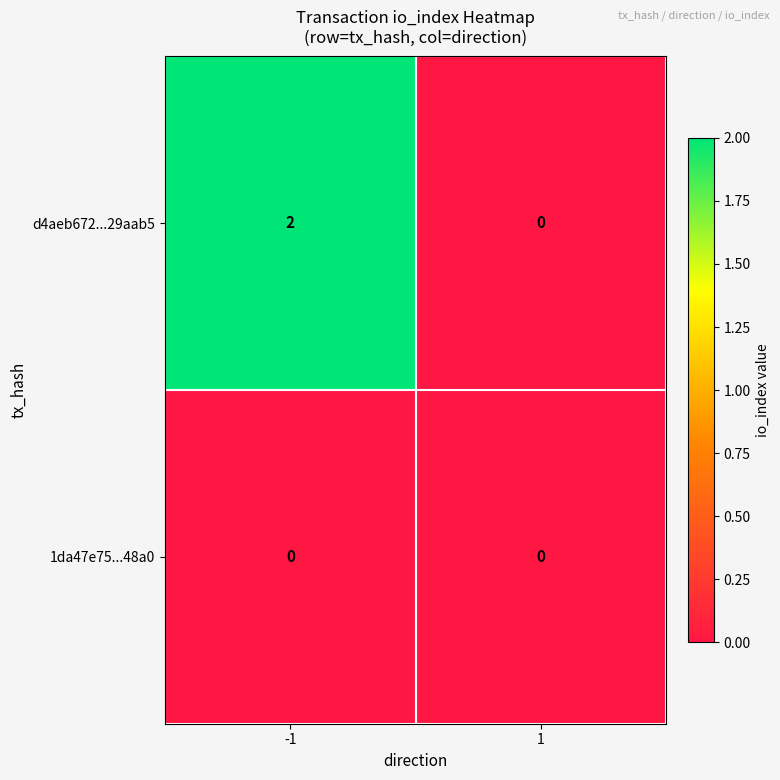

Reading left to right, what are all the values shown in this chart?

d4aeb672...29aab5: -1=2	1=0
1da47e75...48a0: -1=0	1=0